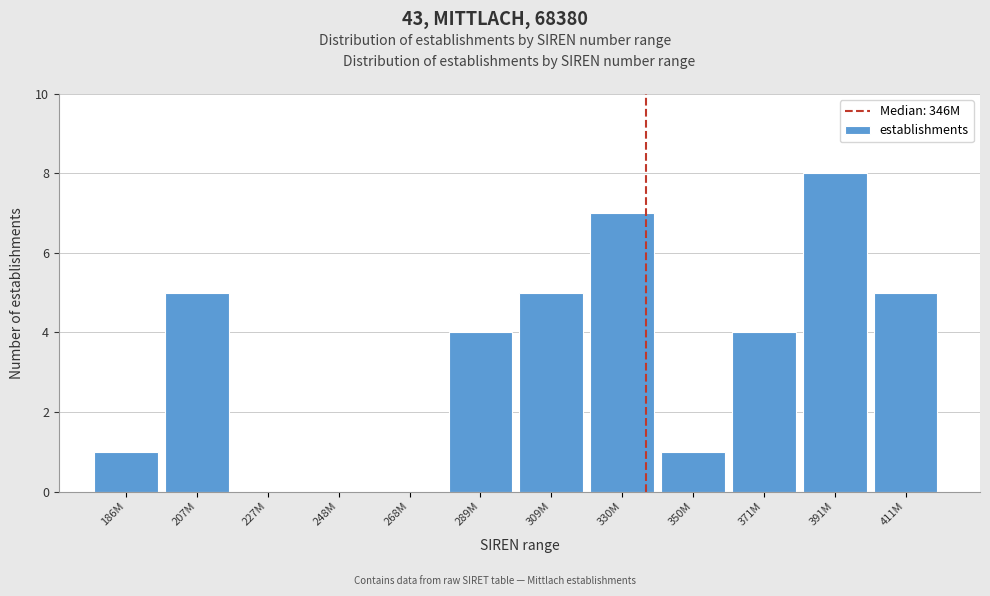

Reading left to right, transcribe all the data shown in this chart.

186M=1	207M=5	227M=0	248M=0	268M=0	289M=4	309M=5	330M=7	350M=1	371M=4	391M=8	411M=5